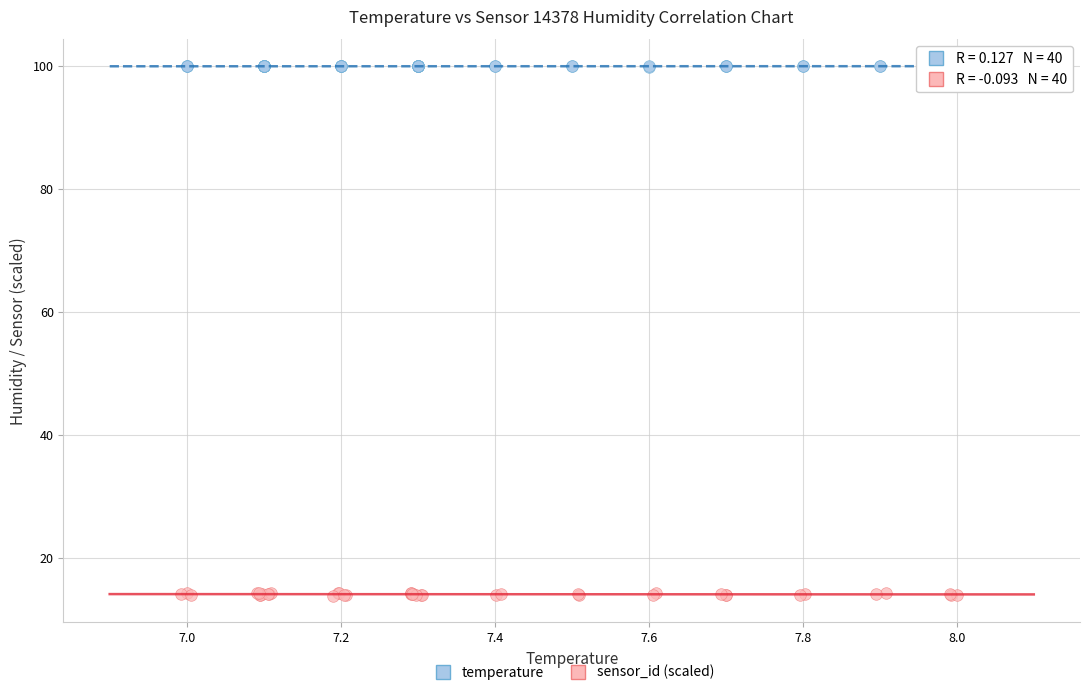

Which series has the widest spread of Y values?

sensor_id (scaled)